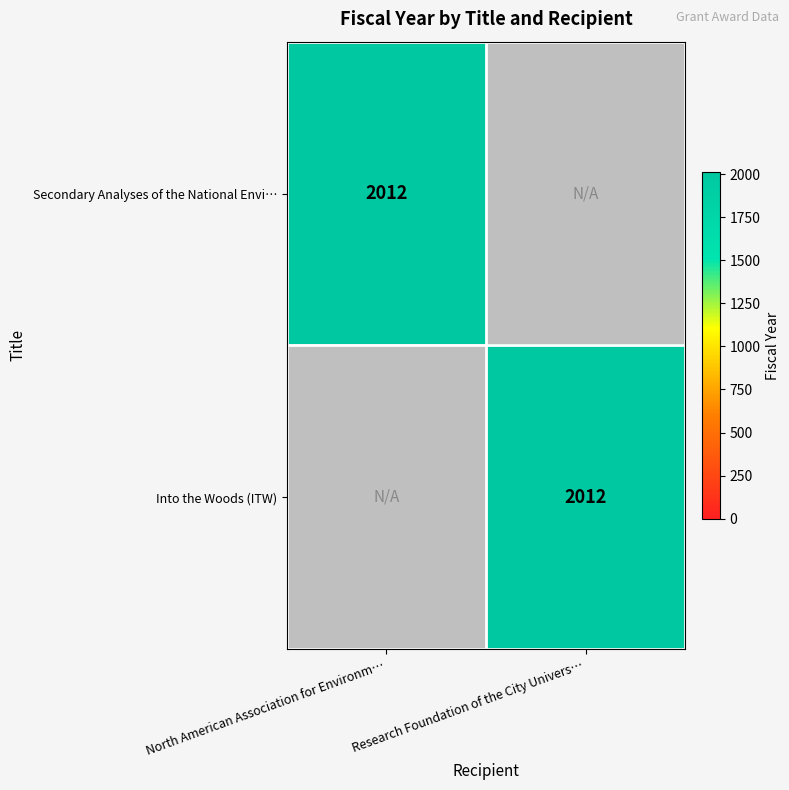

At which category does the chart reach its minimum across all series?

Research Foundation of the City Univers…